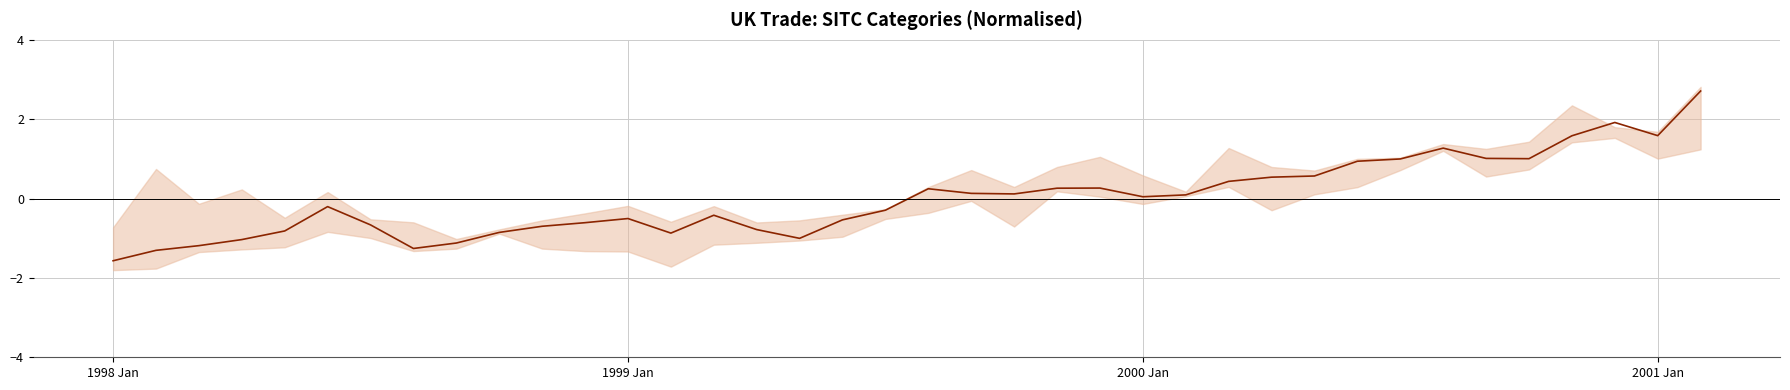

List the labels in order of value, largest first.

37, 35, 36, 34, 31, 32, 33, 30, 29, 28, 27, 26, 23, 22, 19, 20, 21, 25, 24, 5, 18, 14, 12, 17, 11, 6, 10, 15, 4, 9, 13, 16, 2001 Jan, 8, 2000 Jan, 7, 1999 Jan, 1998 Jan